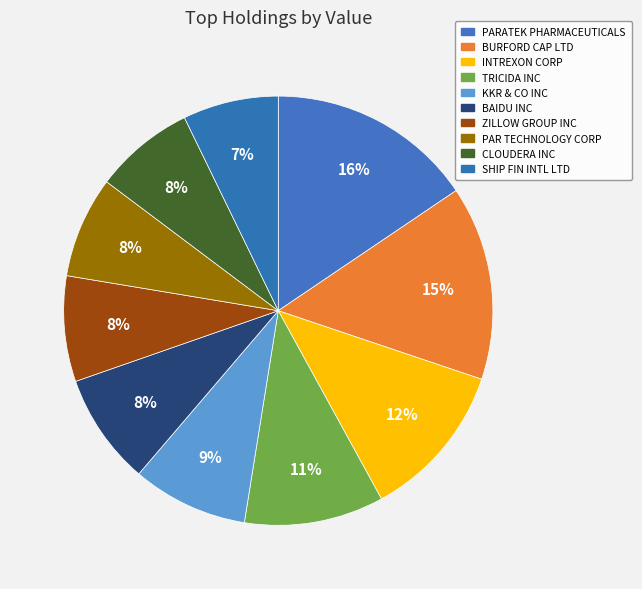

What is the change in value from PARATEK PHARMACEUTICALS to BAIDU INC?

-11104000